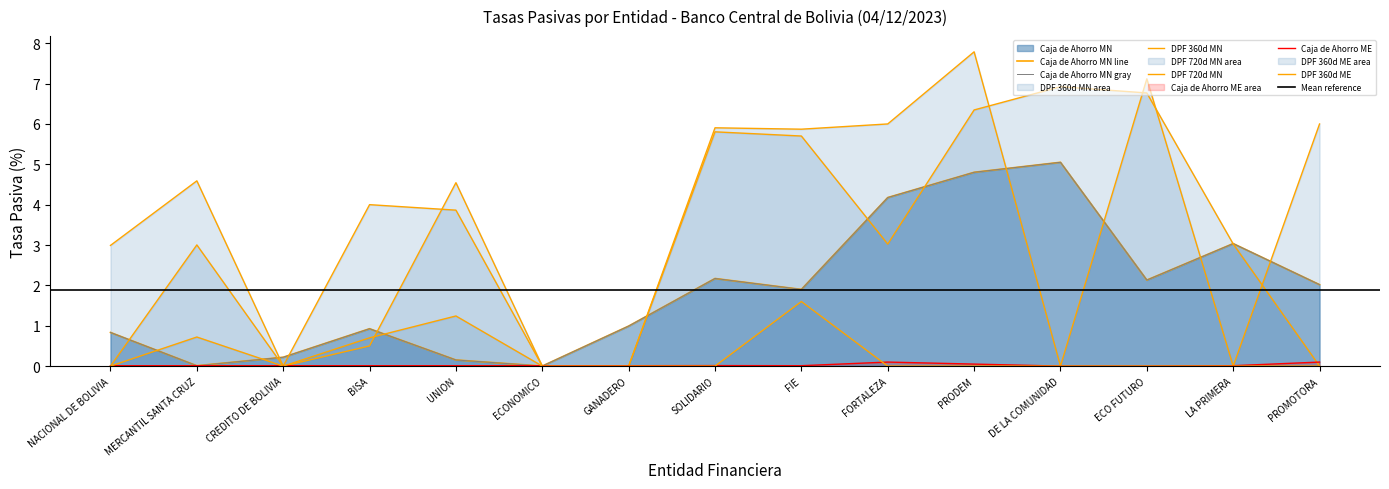

At how many categories does at least one series exceed 7?

2